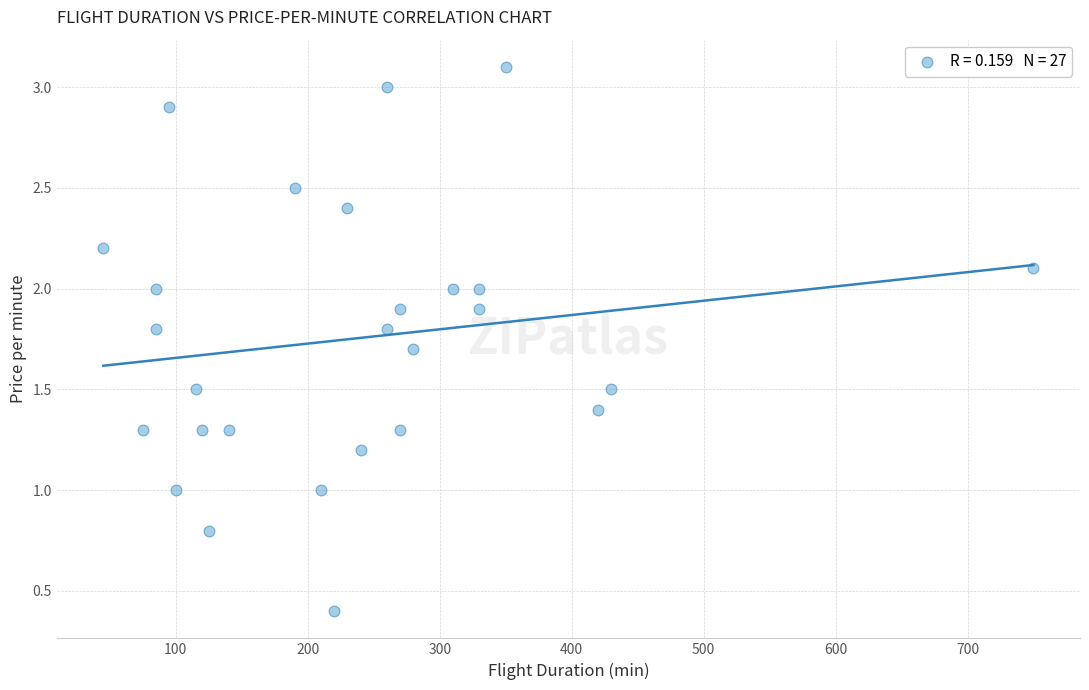

What is the range of X values (max minus min)?

705.0